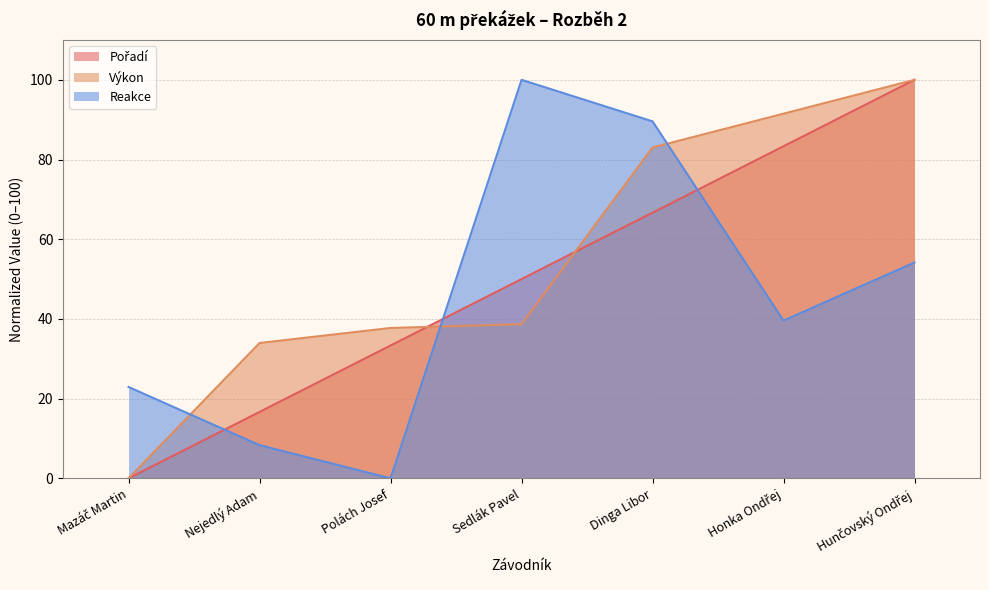

Count the number of categories in the chart.

7